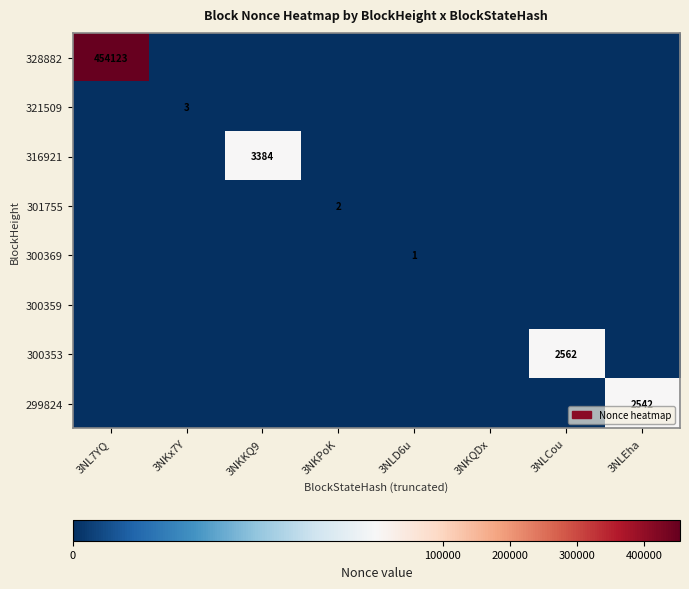

At which category is the sum across all series the highest?

3NL7YQ